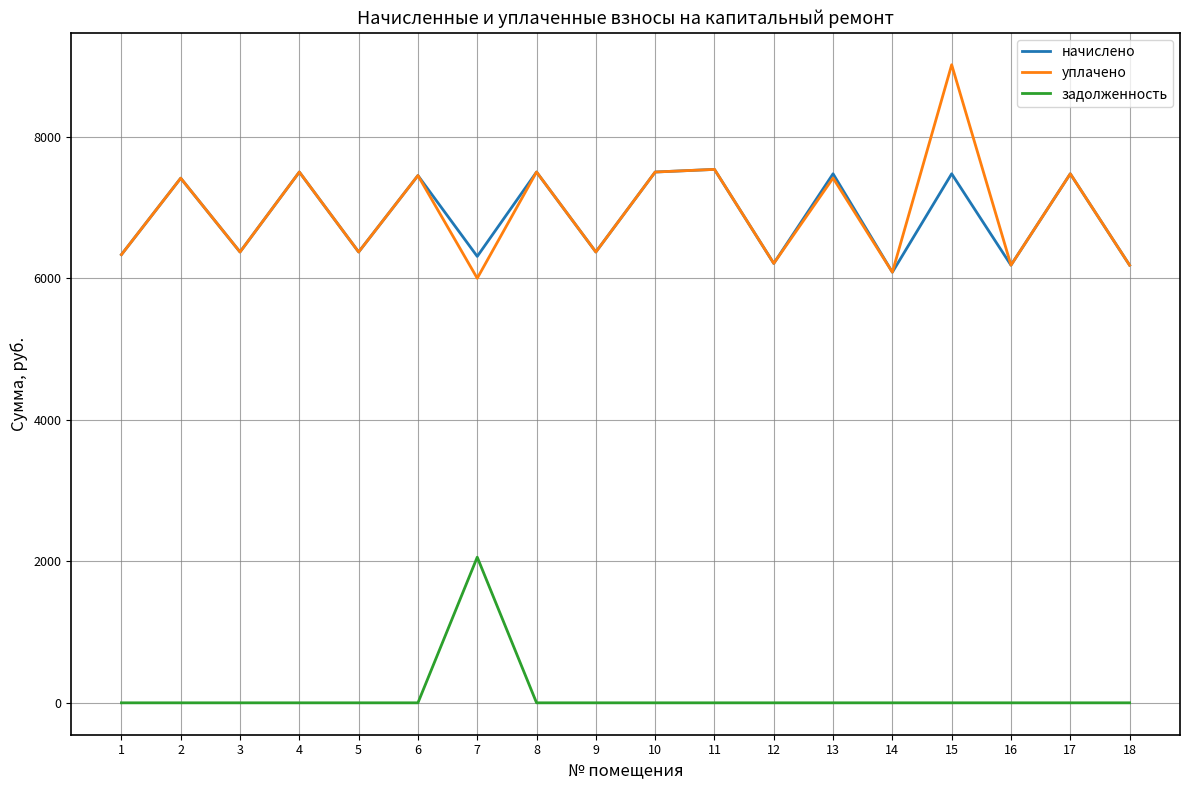

Is the value of задолженность at 13 greater than the value of уплачено at 15?

No